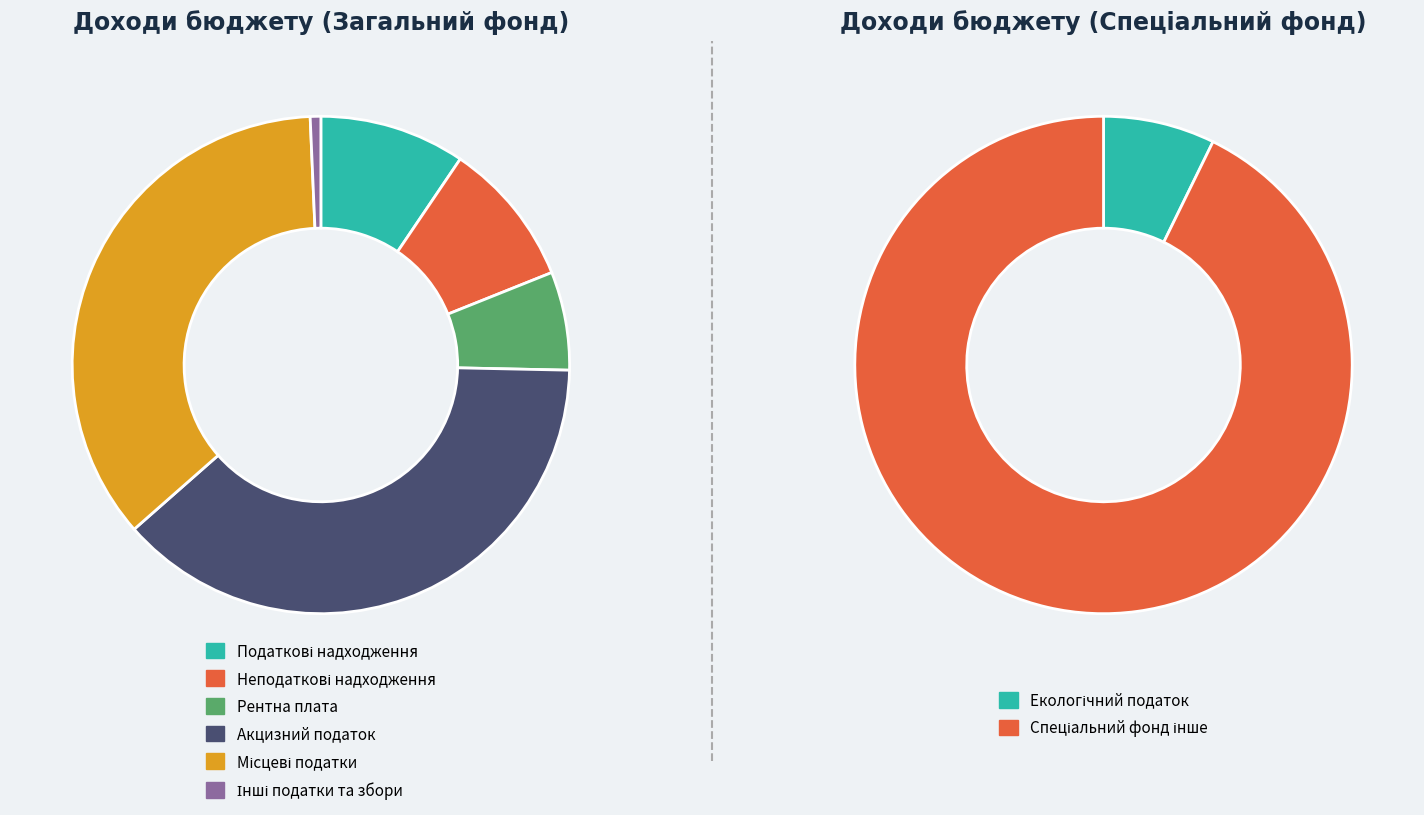

Rank the categories by value from lowest to highest.

Інші податки та збори, Рентна плата, Податкові надходження, Неподаткові надходження, Місцеві податки, Акцизний податок